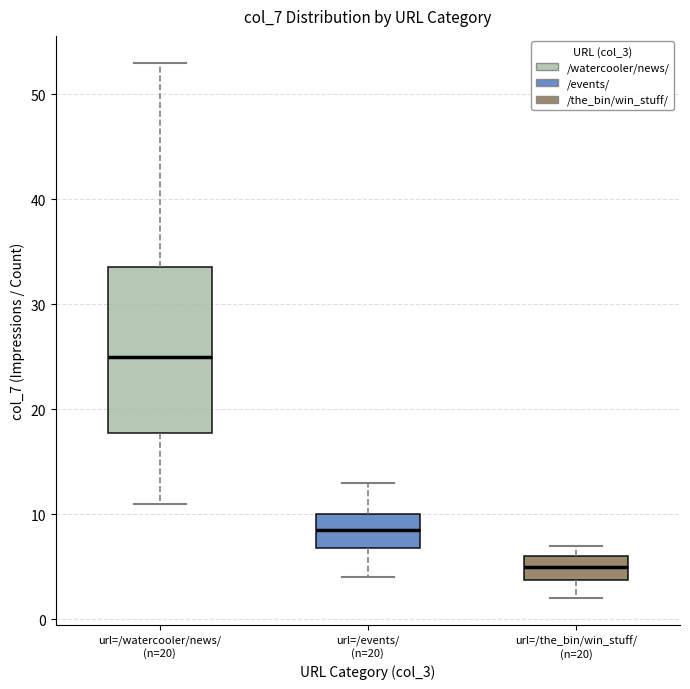

Reading left to right, transcribe this box plot: for each box, give where its median line is, the range the box spans, and where its two whiskers end, as read against the y-axis. The values are not printed on the chart, so give them approximately, as read against the axis.

url=/watercooler/news/ (n=20): median 25, box 18 to 34, whiskers 11 to 53
url=/events/ (n=20): median 9, box 7 to 10, whiskers 4 to 13
url=/the_bin/win_stuff/ (n=20): median 5, box 4 to 6, whiskers 2 to 7